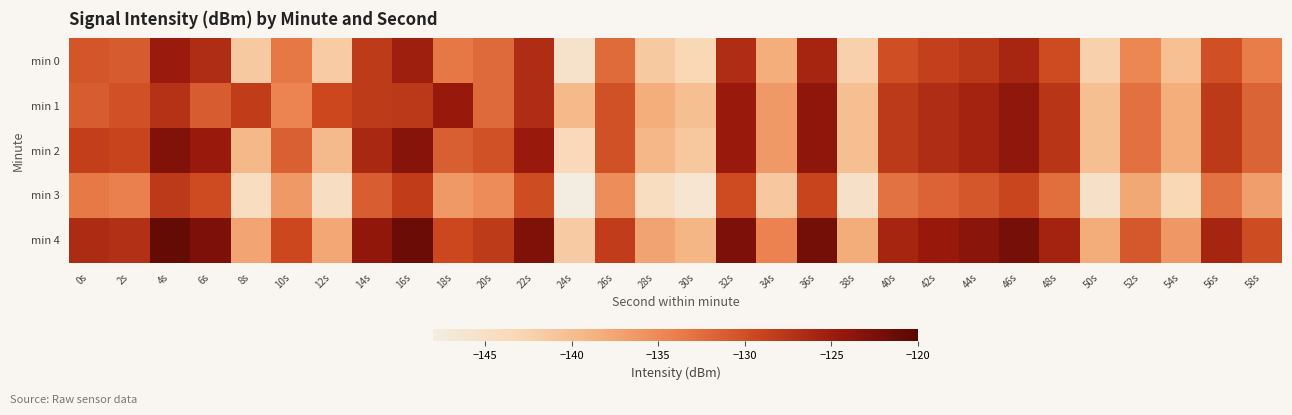

Reading left to right, list all the values displayed in this chart.

min 0: 0s=-130.5	2s=-131.0	4s=-124.9	6s=-126.7	8s=-141.4	10s=-133.4	12s=-141.7	14s=-128.2	16s=-125.3	18s=-133.4	20s=-132.2	22s=-126.8	24s=-145.6	26s=-132.3	28s=-141.3	30s=-143.2	32s=-126.7	34s=-138.3	36s=-126.0	38s=-142.2	40s=-129.9	42s=-128.7	44s=-127.7	46s=-126.1	48s=-129.6	50s=-142.2	52s=-134.7	54s=-140.3	56s=-130.0	58s=-133.8
min 1: 0s=-131.1	2s=-130.1	4s=-127.2	6s=-131.1	8s=-128.4	10s=-134.5	12s=-129.4	14s=-128.1	16s=-127.9	18s=-124.6	20s=-132.2	22s=-126.8	24s=-139.6	26s=-130.3	28s=-138.3	30s=-140.2	32s=-124.7	34s=-136.3	36s=-124.0	38s=-140.2	40s=-127.9	42s=-126.7	44s=-125.7	46s=-124.1	48s=-127.6	50s=-140.2	52s=-132.7	54s=-138.3	56s=-128.0	58s=-131.8
min 2: 0s=-128.5	2s=-129.0	4s=-122.9	6s=-124.7	8s=-139.4	10s=-131.4	12s=-139.7	14s=-126.2	16s=-123.3	18s=-131.4	20s=-130.2	22s=-124.8	24s=-143.6	26s=-130.3	28s=-139.3	30s=-141.2	32s=-124.7	34s=-136.3	36s=-124.0	38s=-140.2	40s=-127.9	42s=-126.7	44s=-125.7	46s=-124.1	48s=-127.6	50s=-140.2	52s=-132.7	54s=-138.3	56s=-128.0	58s=-131.8
min 3: 0s=-133.5	2s=-134.0	4s=-127.9	6s=-129.7	8s=-144.4	10s=-136.4	12s=-144.7	14s=-131.2	16s=-128.3	18s=-136.4	20s=-135.2	22s=-129.8	24s=-148.6	26s=-135.3	28s=-144.3	30s=-146.2	32s=-129.7	34s=-141.3	36s=-129.0	38s=-145.2	40s=-132.9	42s=-131.7	44s=-130.7	46s=-129.1	48s=-132.6	50s=-145.2	52s=-137.7	54s=-143.3	56s=-133.0	58s=-136.8
min 4: 0s=-126.5	2s=-127.0	4s=-120.9	6s=-122.7	8s=-137.4	10s=-129.4	12s=-137.7	14s=-124.2	16s=-121.3	18s=-129.4	20s=-128.2	22s=-122.8	24s=-141.6	26s=-128.3	28s=-137.3	30s=-139.2	32s=-122.7	34s=-134.3	36s=-122.0	38s=-138.2	40s=-125.9	42s=-124.7	44s=-123.7	46s=-122.1	48s=-125.6	50s=-138.2	52s=-130.7	54s=-136.3	56s=-126.0	58s=-129.8